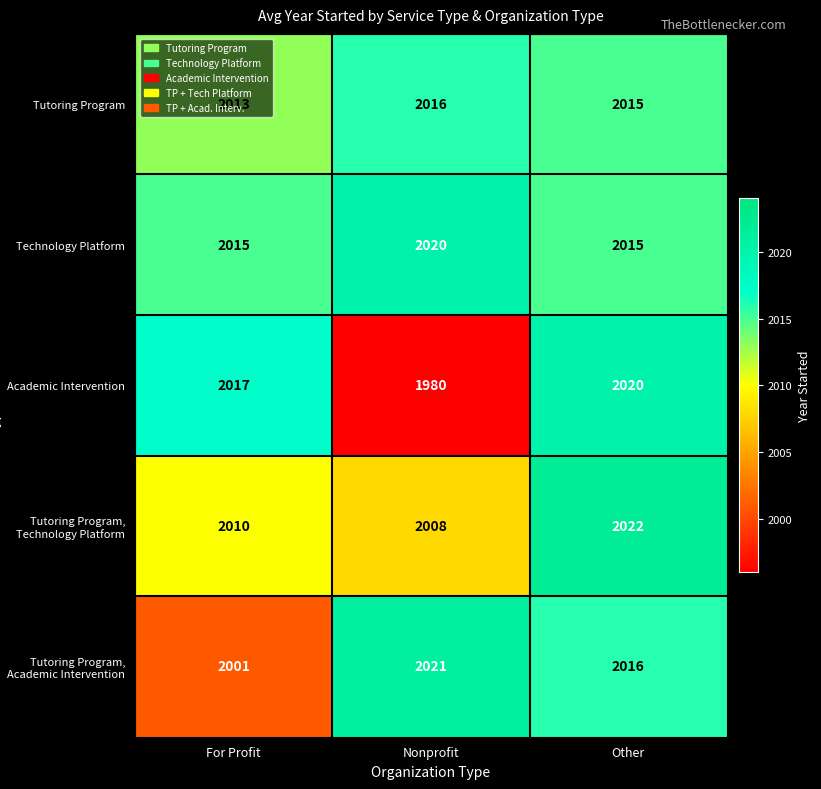

Is the value of Academic Intervention at Nonprofit greater than the value of Tutoring Program, Academic Intervention at For Profit?

No